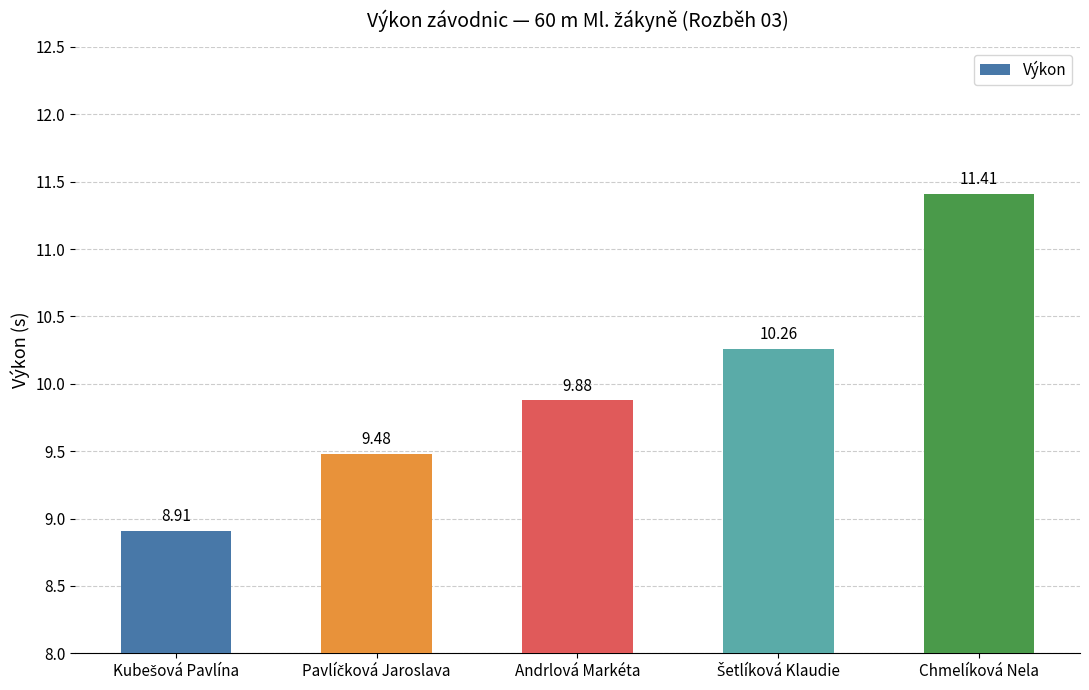

How many categories are shown in the chart?

5